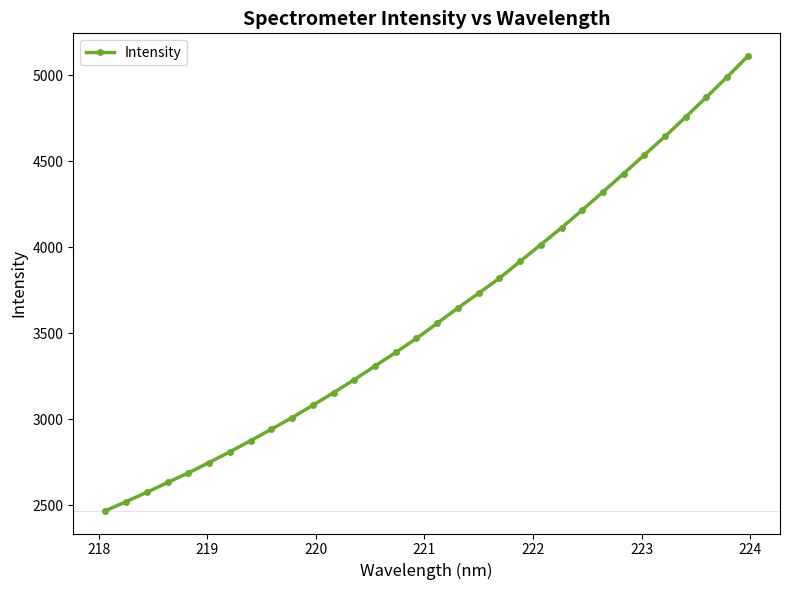

What is the value of the 32nd point from the left?

5112.2